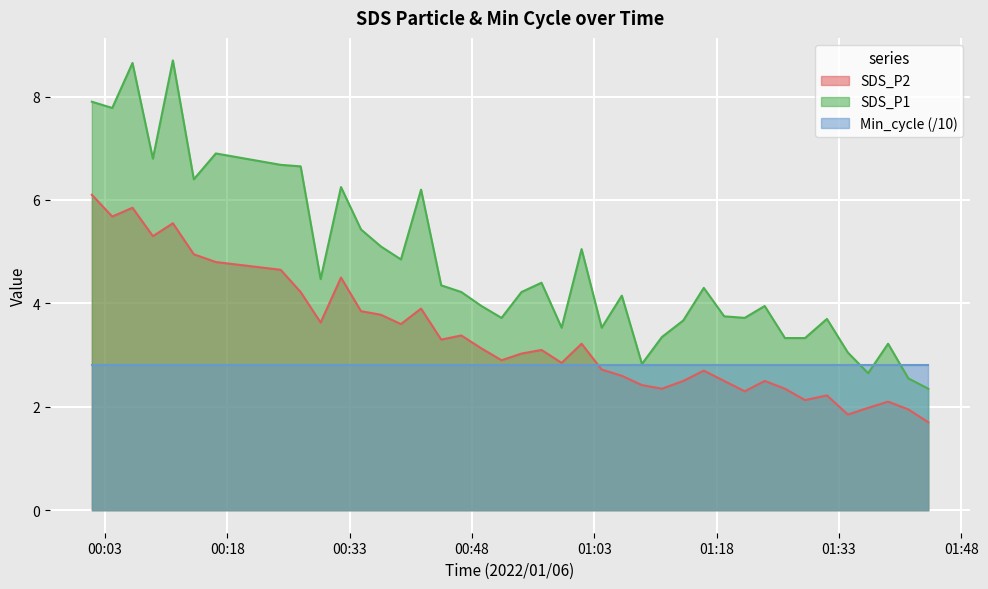

What is the difference between the maximum and minimum values in the SDS_P2 series?

4.4